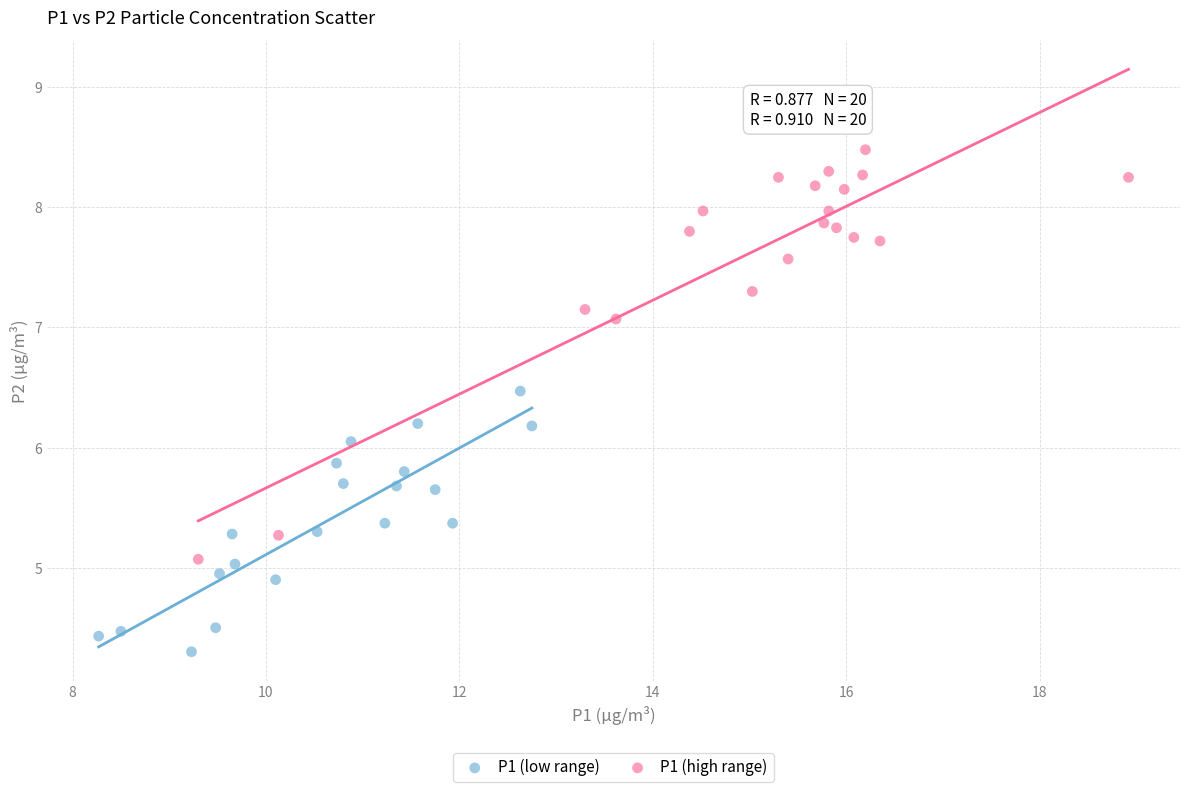

Which series reaches the maximum Y coordinate?

P1 (high range)